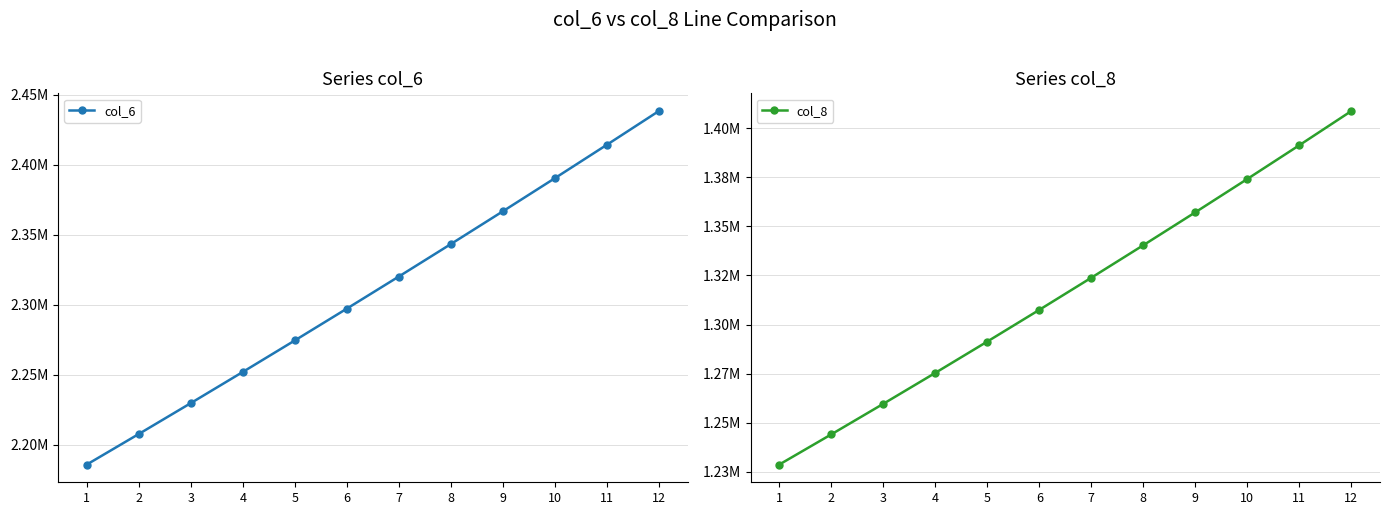

The value of col_6 at 11 is 2414404.6. True or false?

True